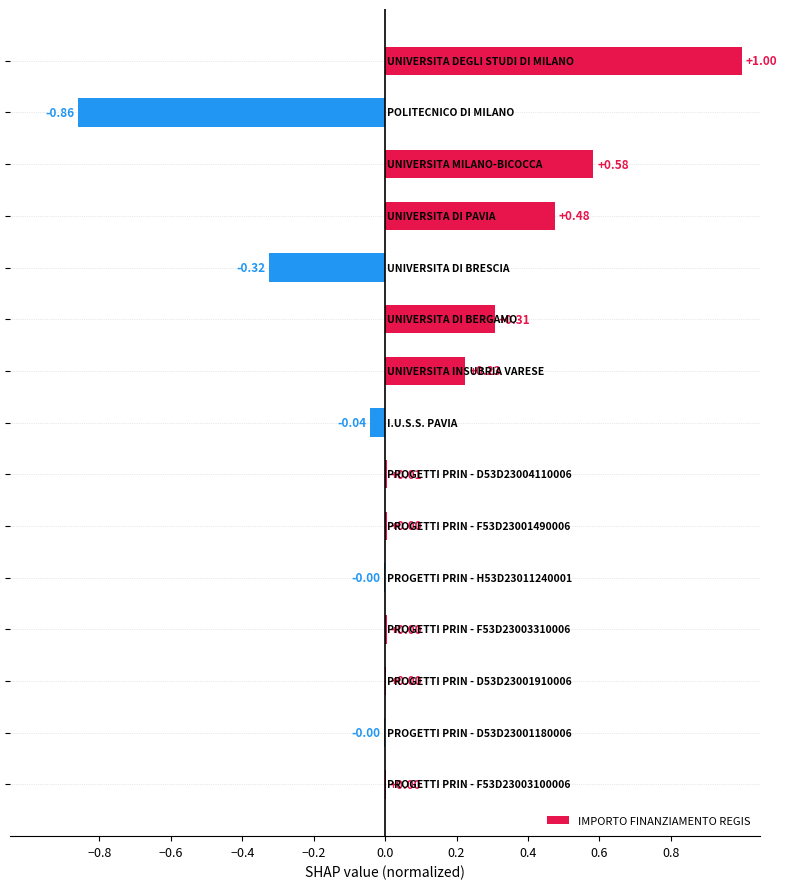

What is the sum of all values?

1.4